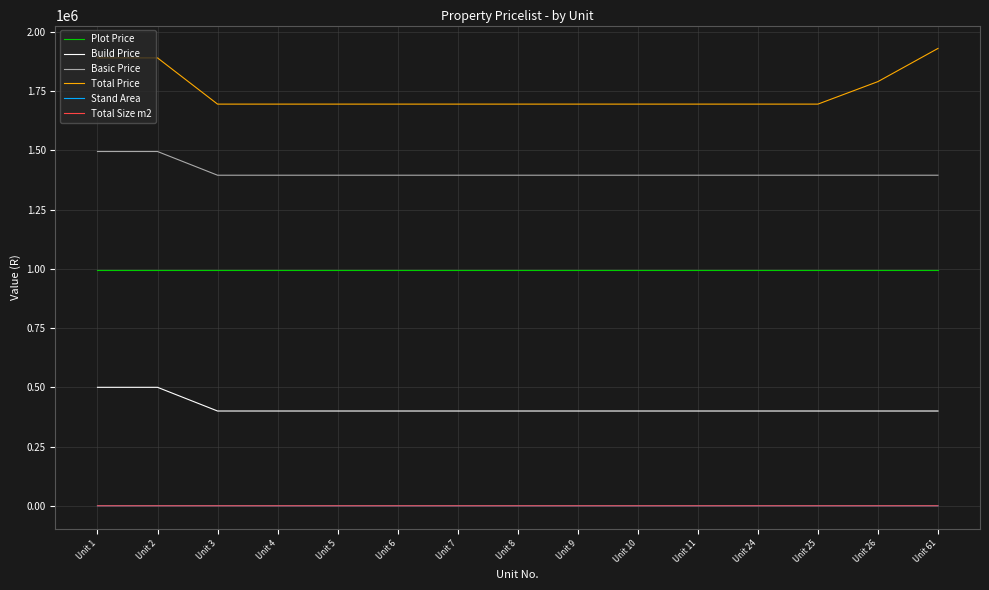

True or false: Total Size m2 and Total Price intersect in this chart.

False